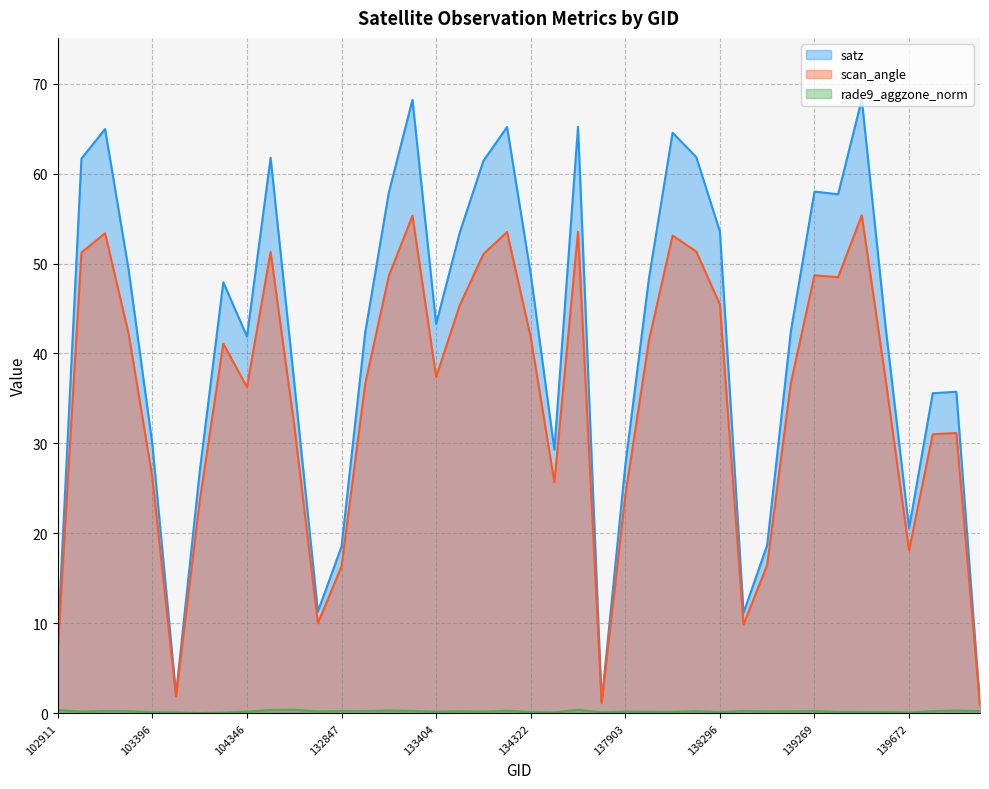

How many data points does each series have?

40